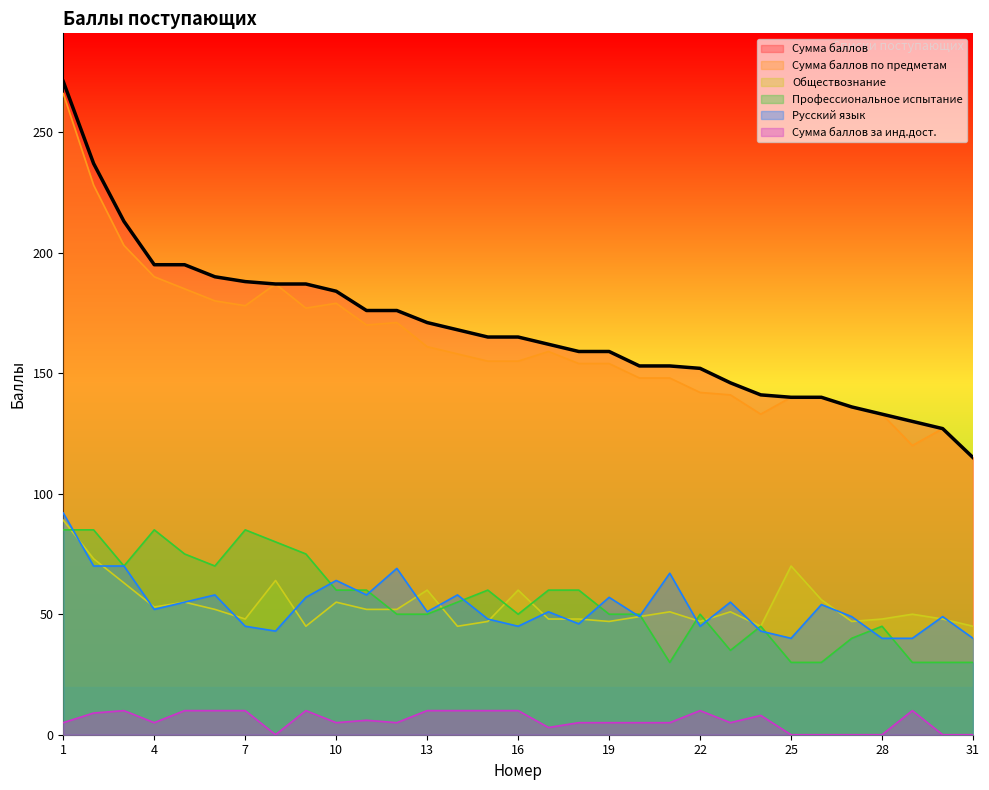

What is the maximum value shown in the chart?

271